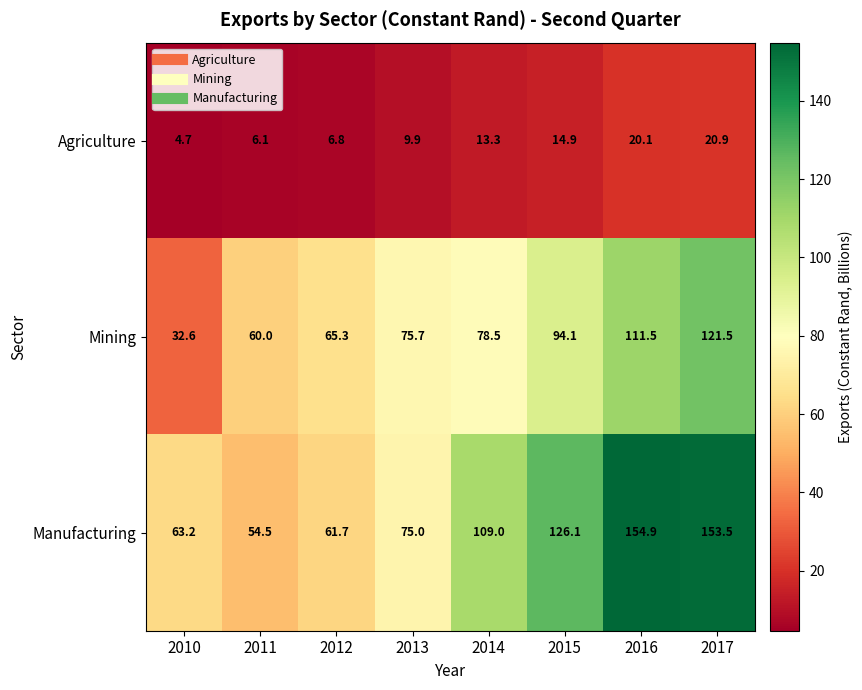

How many data points in Agriculture are less than 13?

4